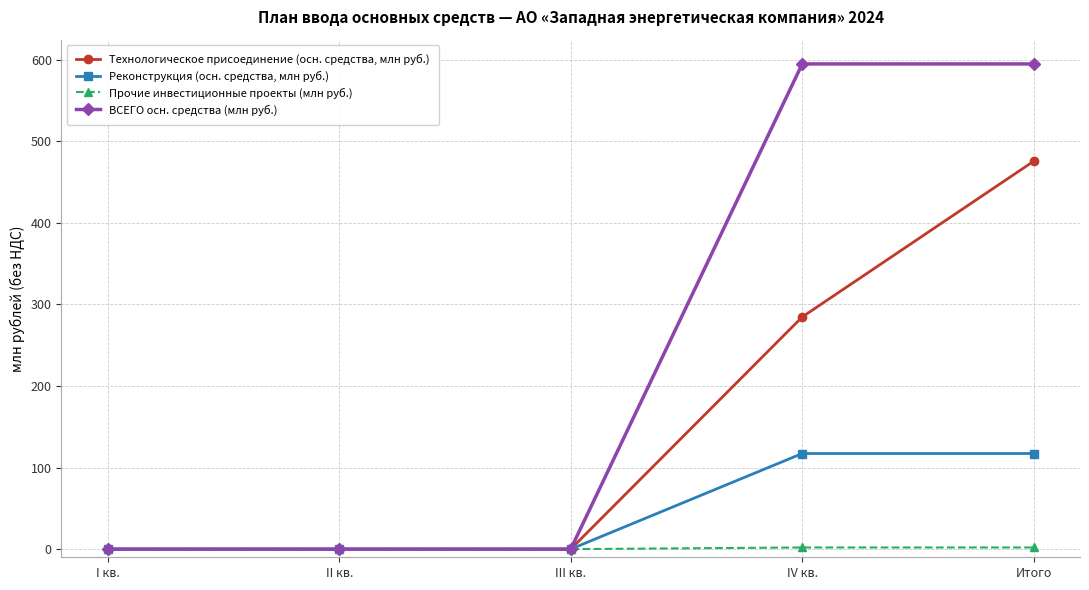

At which category is the sum across all series the highest?

Итого